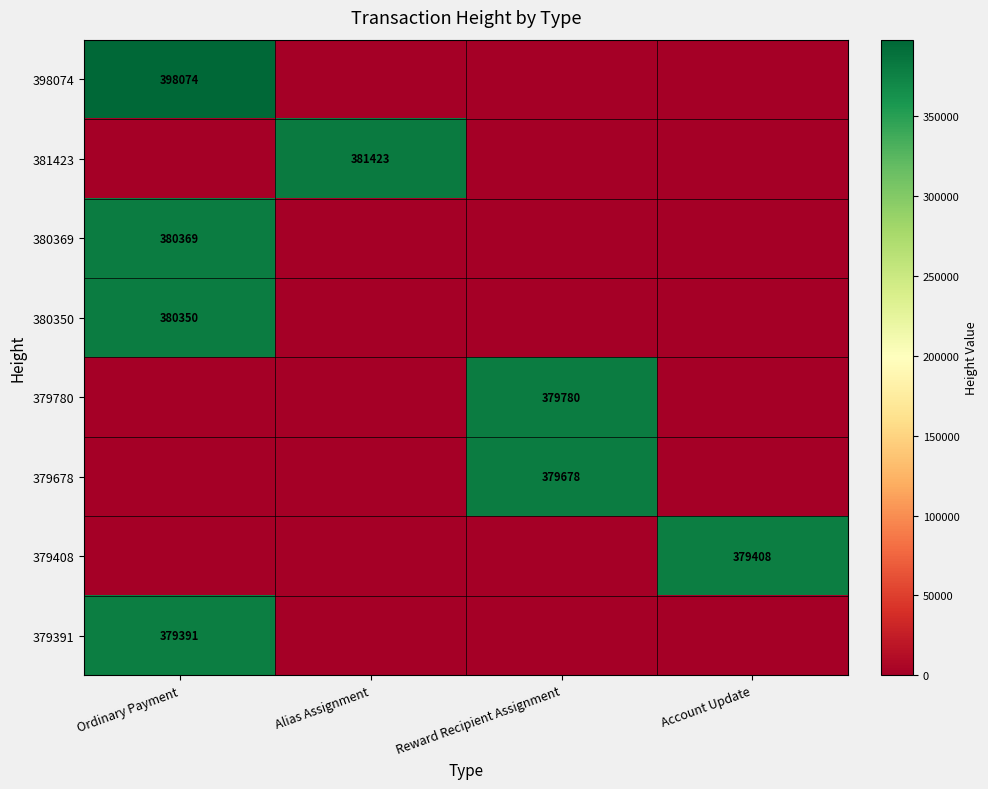

Is it true that 379780 equals 379780 at Reward Recipient Assignment?

True